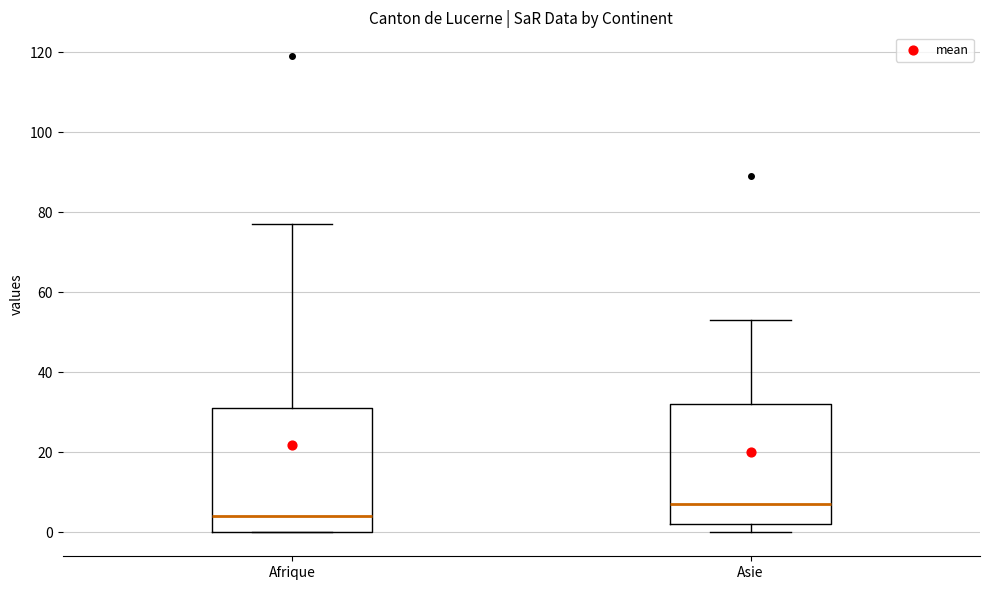

Which box's median line is the lowest?

Afrique